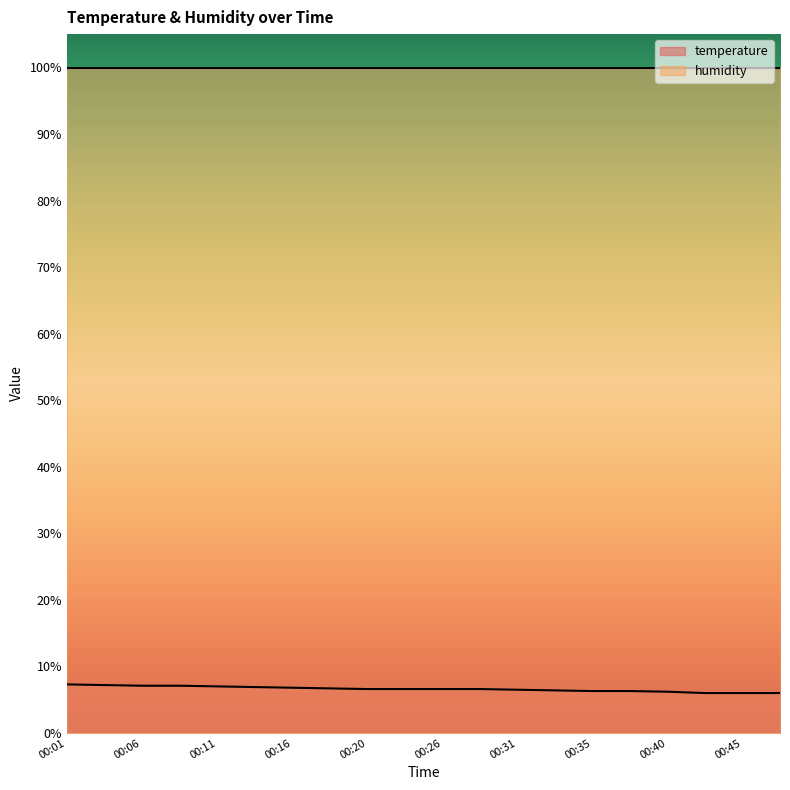

Is it true that the value at 00:18 is 6.7?

True